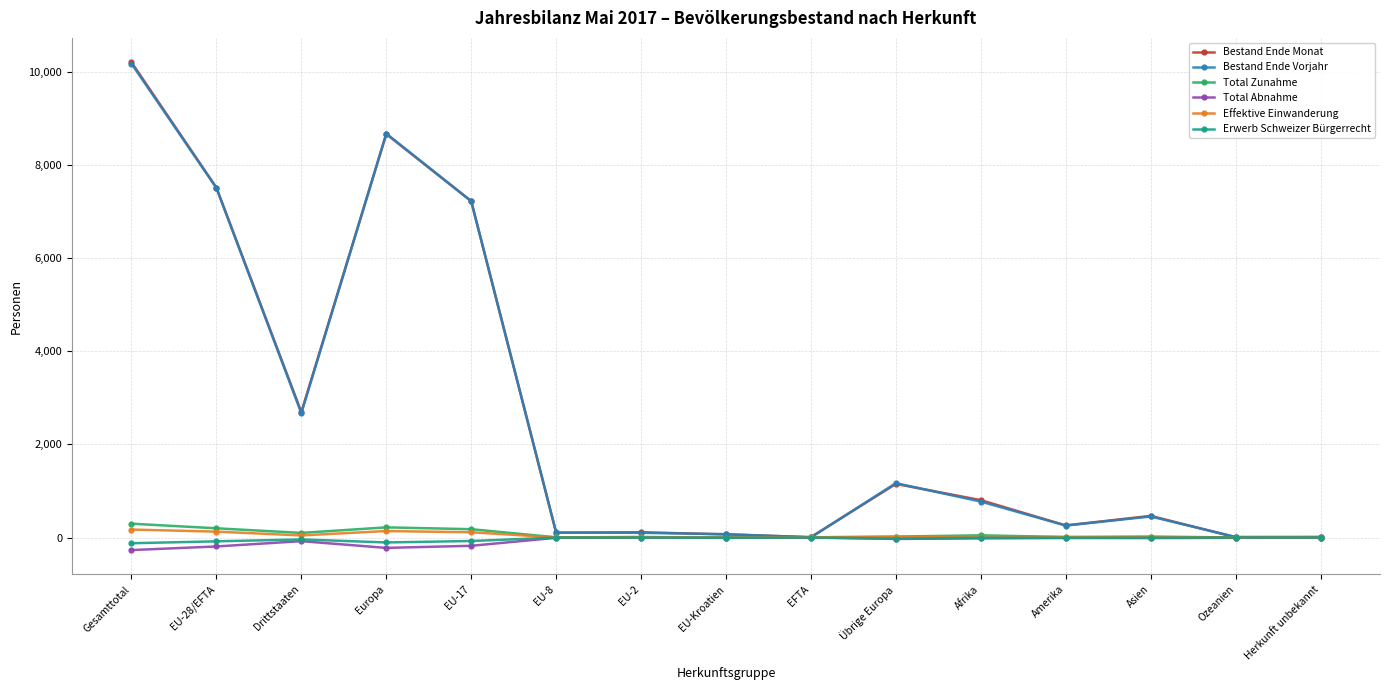

True or false: Bestand Ende Vorjahr has more than 1 interior local peaks.

True